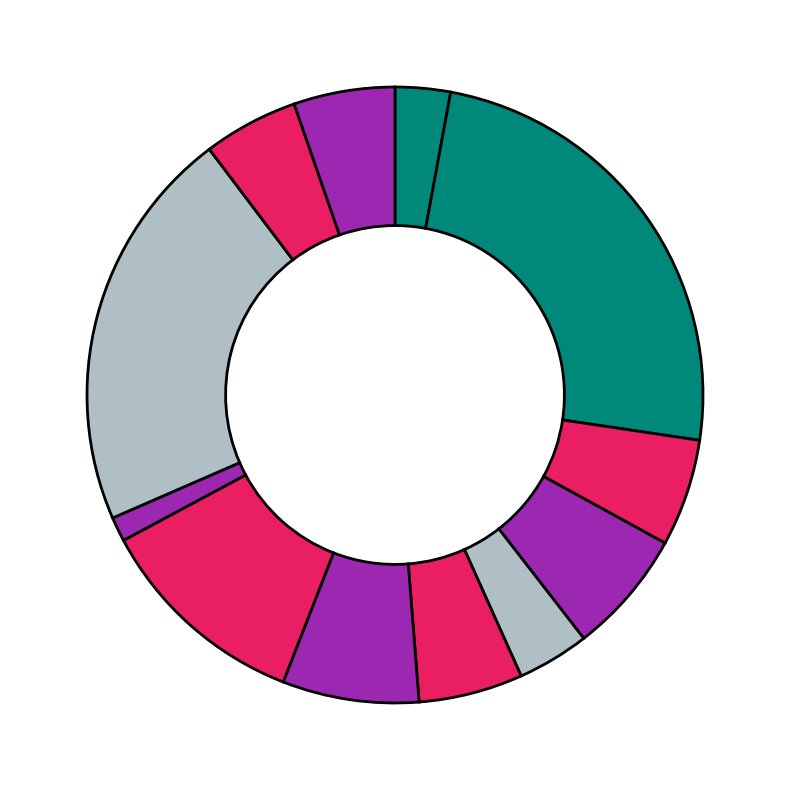

How many segments does this pie chart have?

12